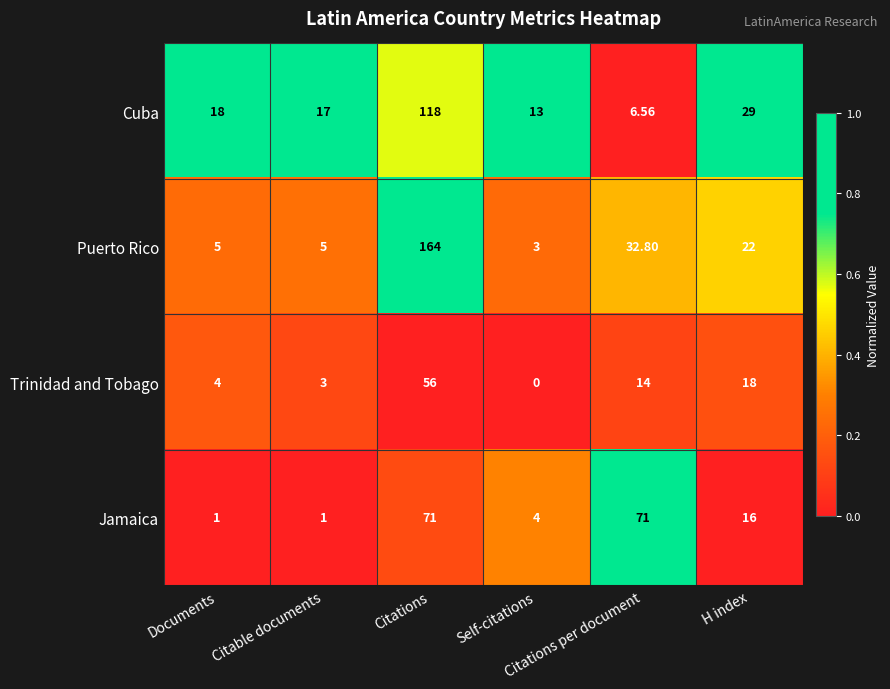

Which series has the largest total across all categories?

Puerto Rico